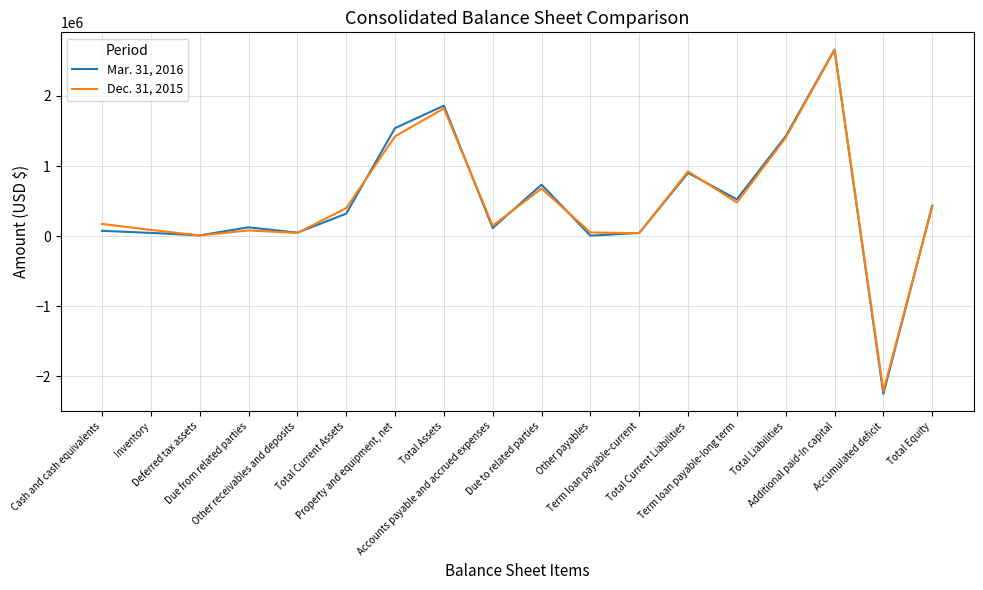

Is the value of Mar. 31, 2016 at Term loan payable-long term greater than the value of Dec. 31, 2015 at Additional paid-In capital?

No